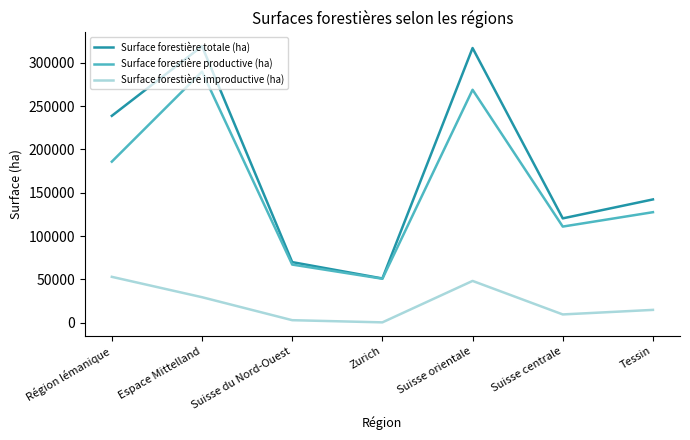

List the series in order of their peak value, highest first.

Surface forestière totale (ha), Surface forestière productive (ha), Surface forestière improductive (ha)